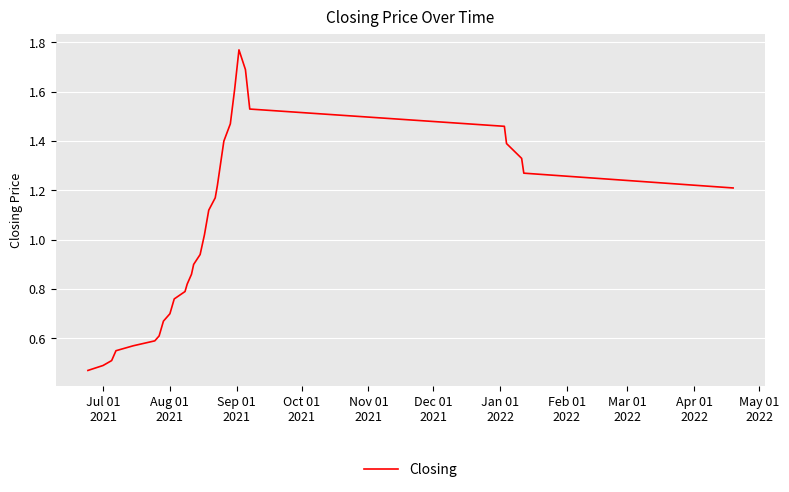

How many values are below 1?

19